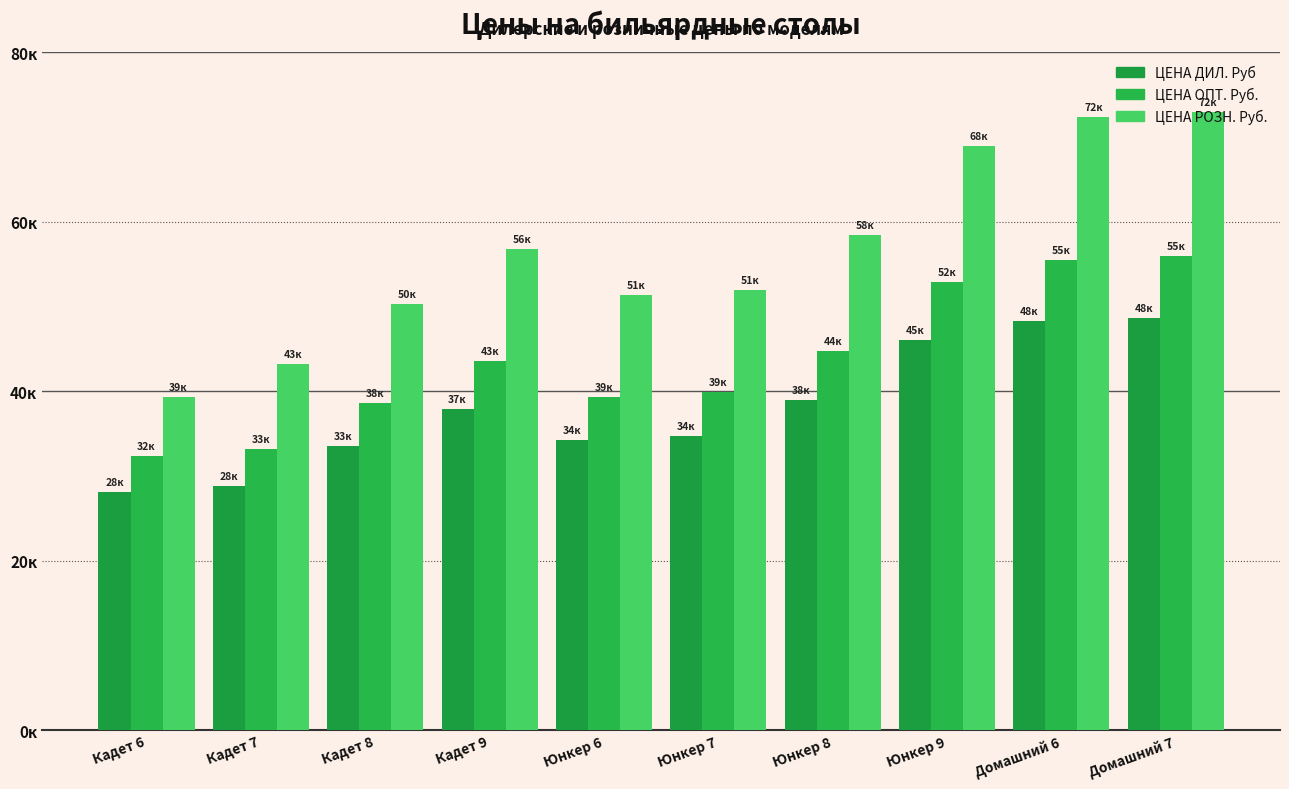

What is the value of the ЦЕНА РОЗН. Руб. bar at the 8th from the left?

68960